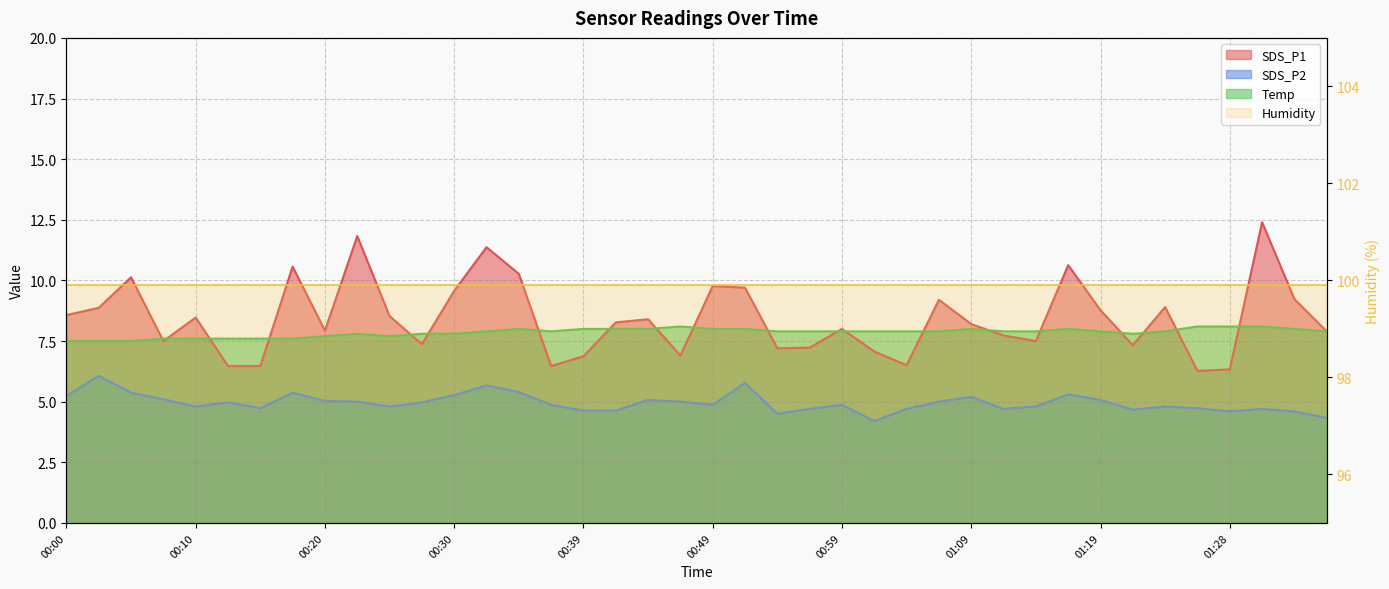

Which series has the largest range (max minus min)?

SDS_P1